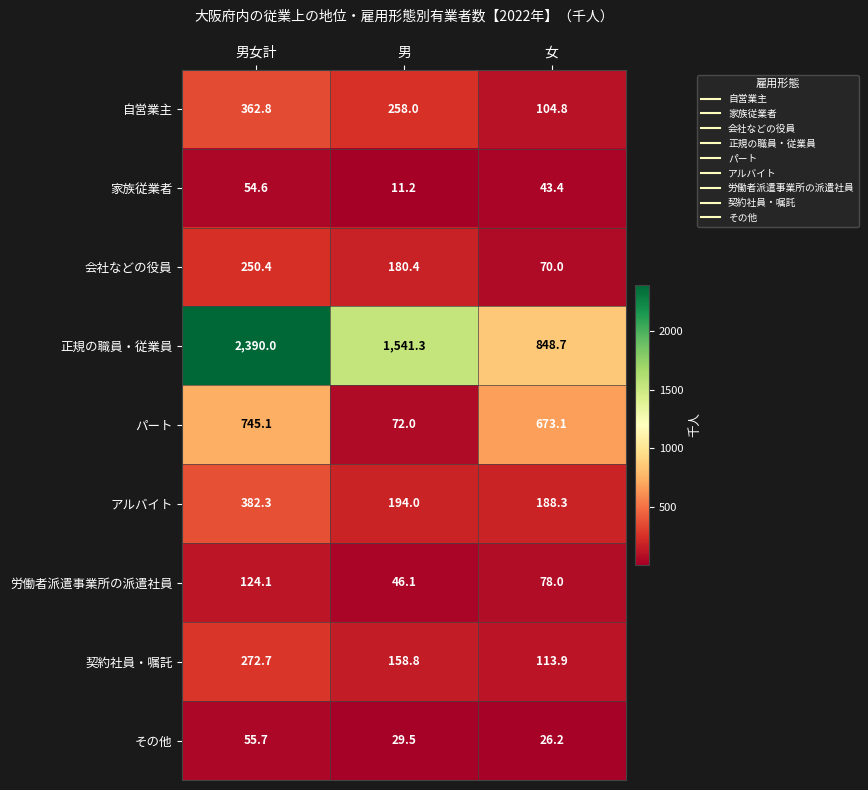

What is the difference between the highest and lowest values at 女?

822.5